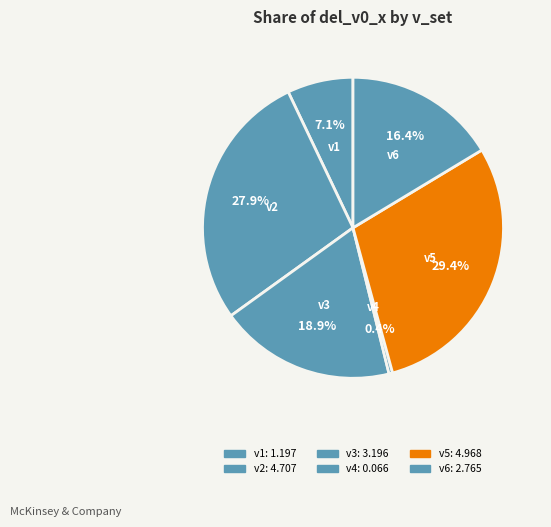

To the nearest percent, what is the difference between the v5 and v4 slice percentages?

29%